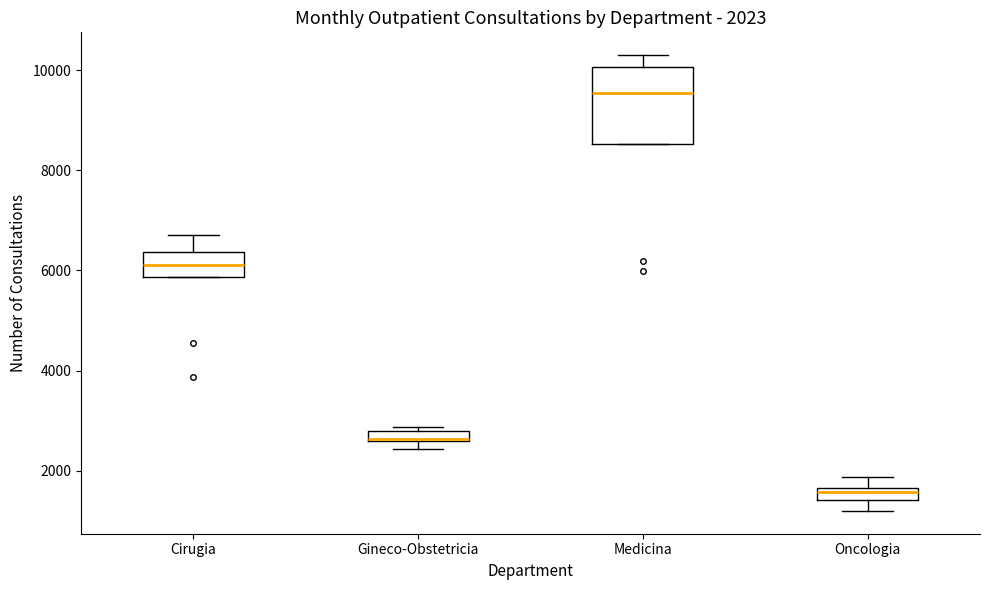

Which box is the tallest, from its lower edge to its upper edge?

Medicina